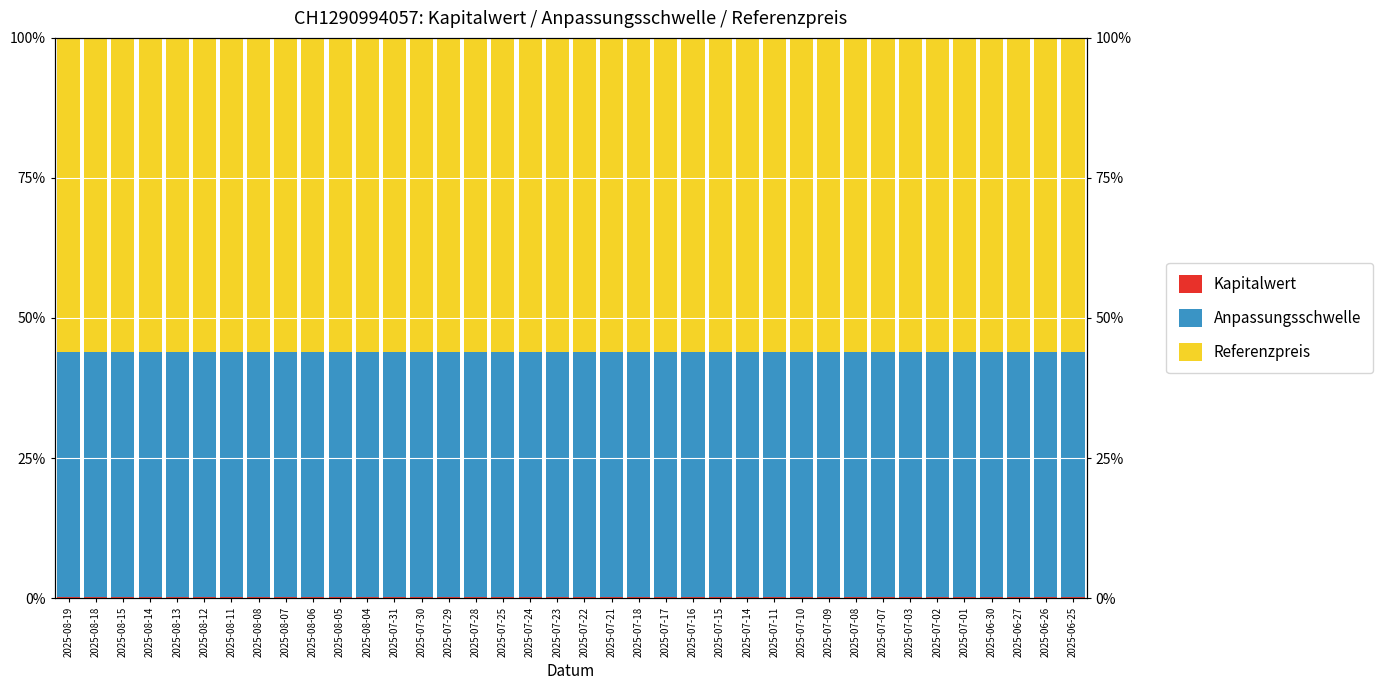

What is the value of the Anpassungsschwelle bar at the 21st from the left?

43.8